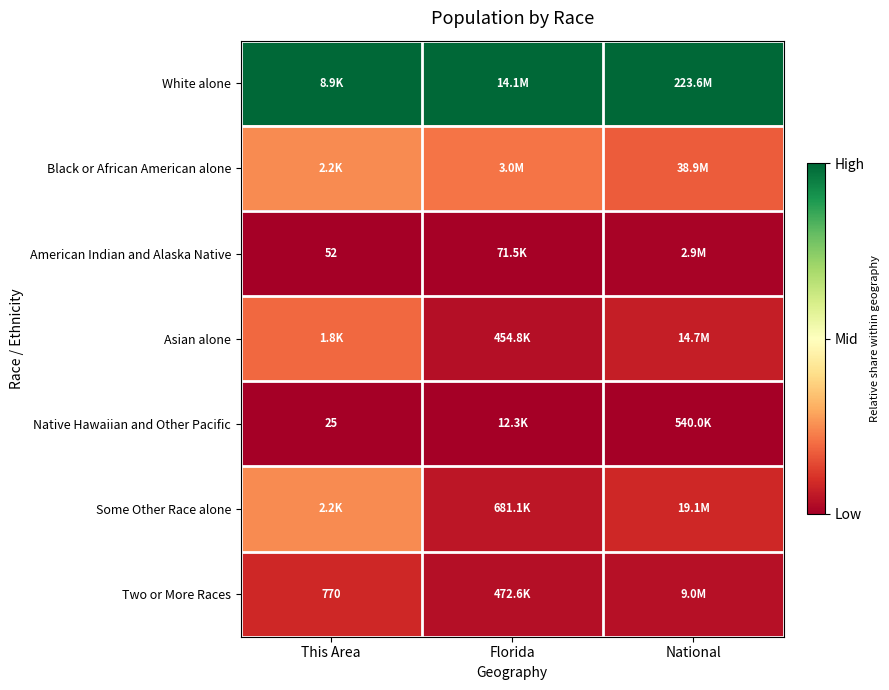

At which label does Black or African American alone reach its peak?

This Area